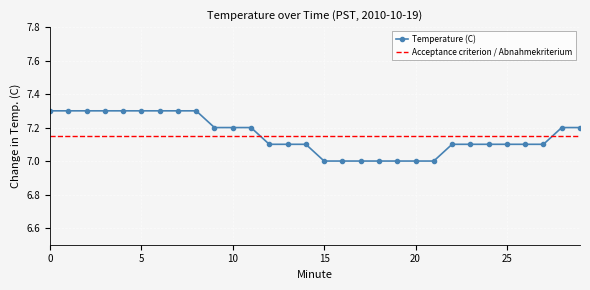

Which has a higher value, 18 or 4?

4